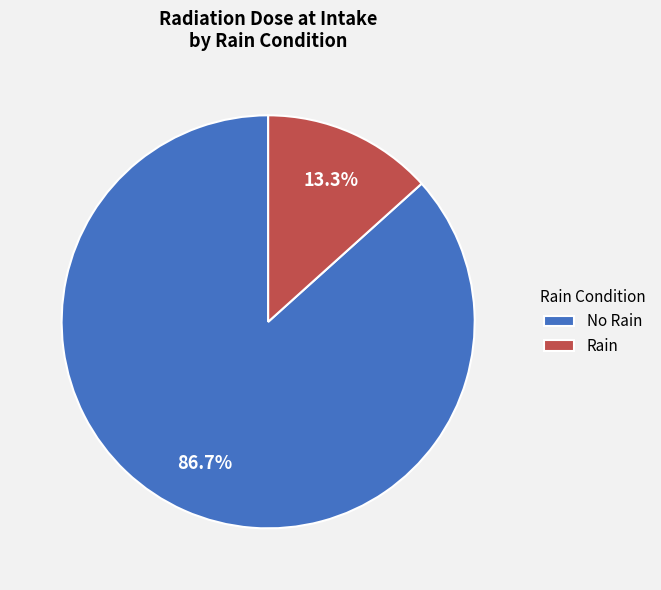

Does No Rain represent more than half of the total?

Yes